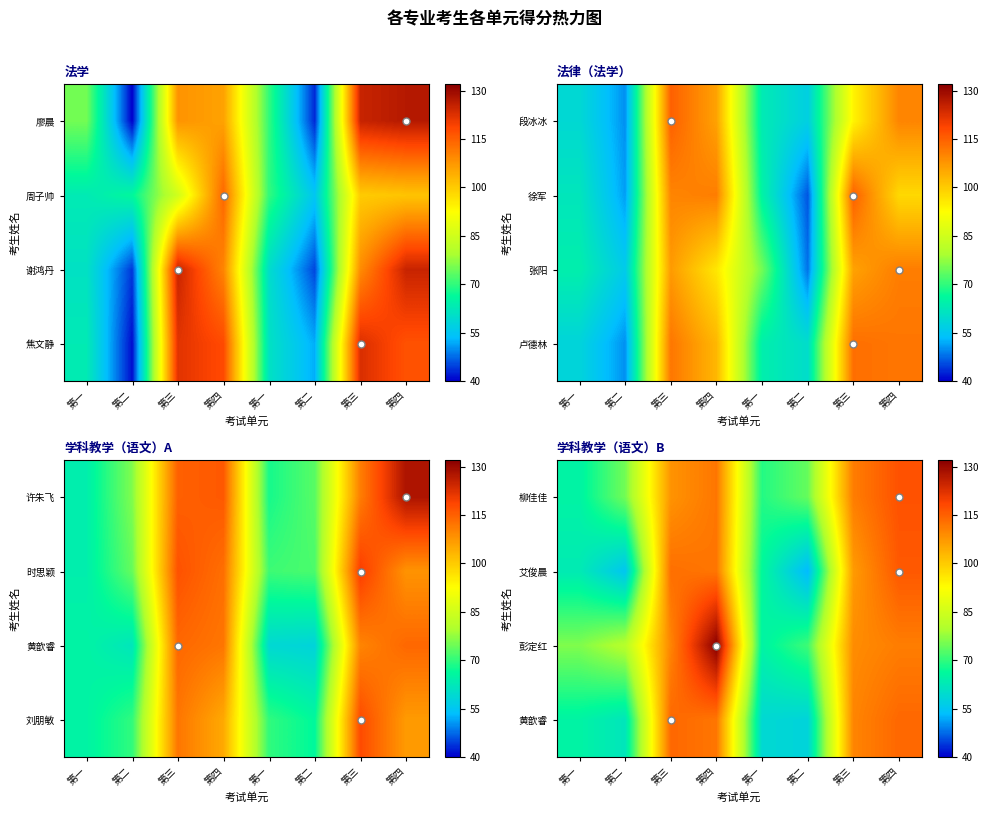

What is the difference between the highest and lowest values at 第四?

20